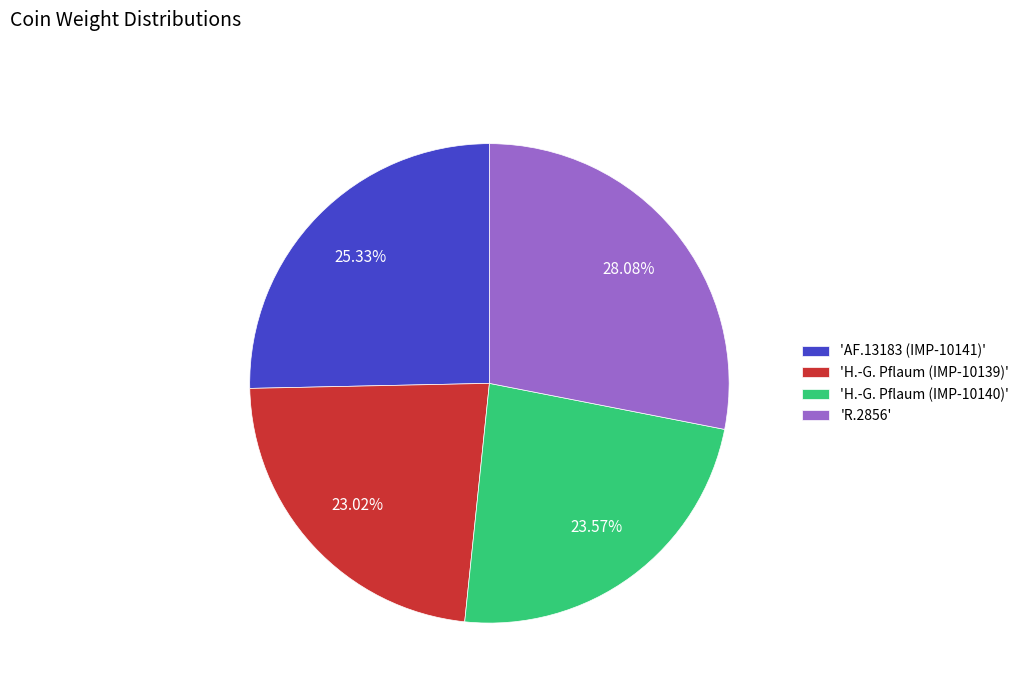

Is the sum of 'AF.13183 (IMP-10141)' and 'H.-G. Pflaum (IMP-10139)' greater than half?

No